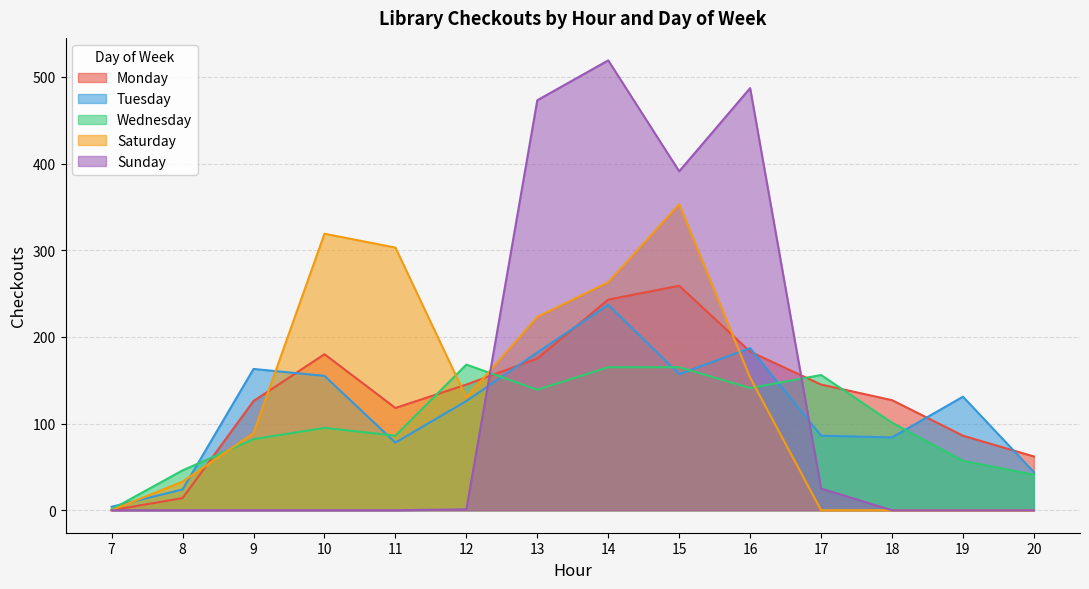

Where is the first local minimum for Monday?

11